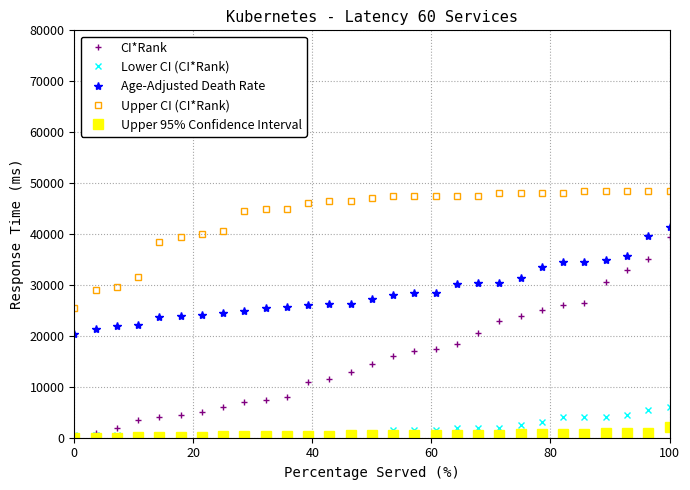

How many lines are shown in the chart?

5